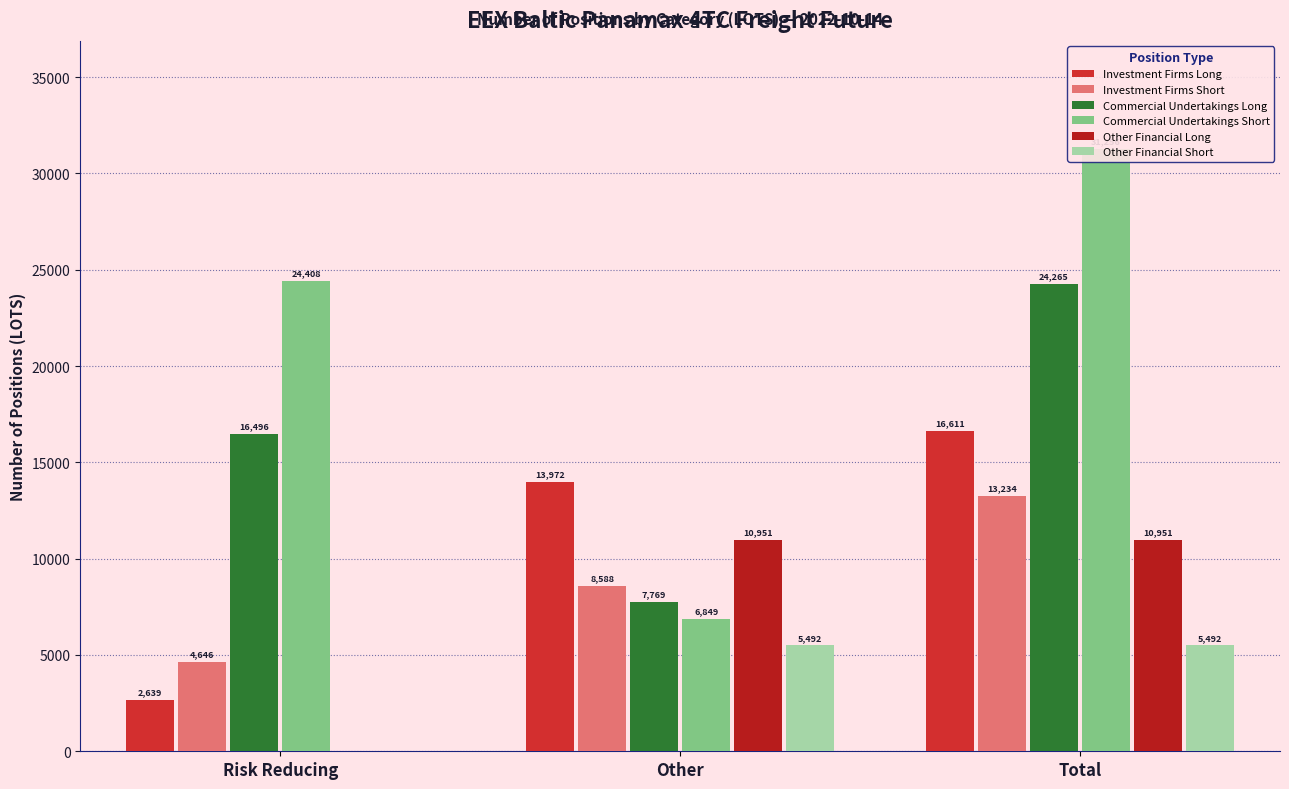

Which label corresponds to the smallest value in the chart?

Risk Reducing